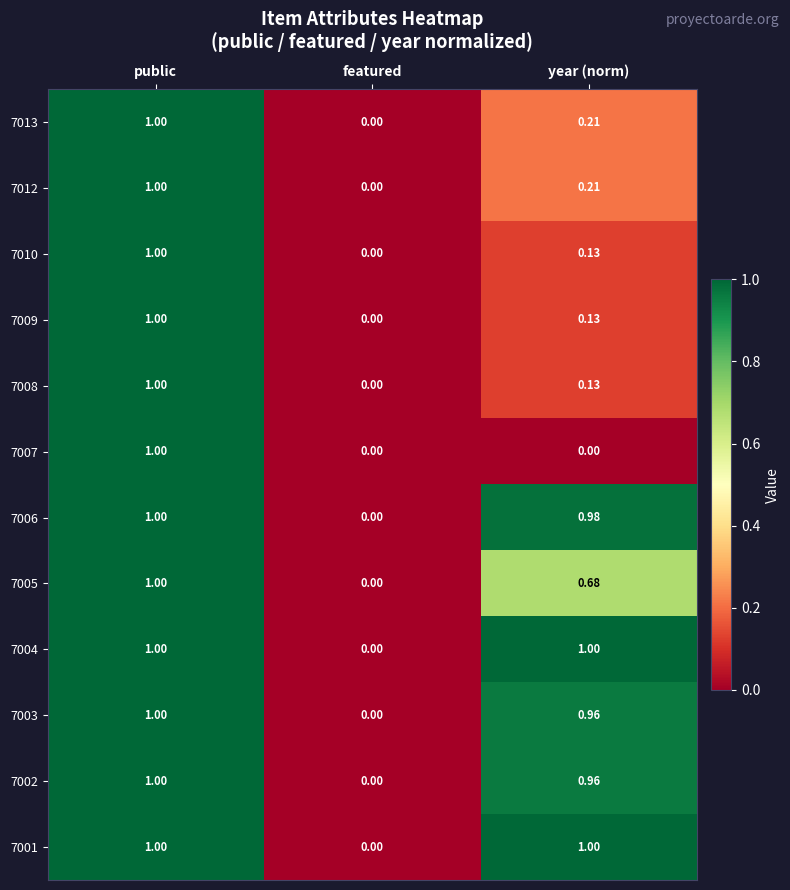

At which category is the sum across all series the highest?

public